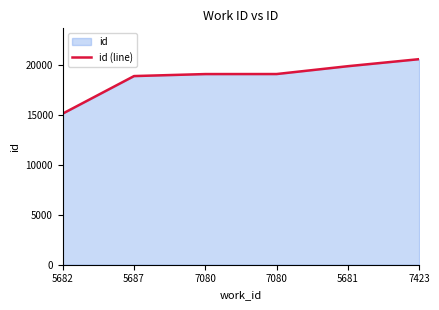

List the labels in order of value, largest first.

7423, 5681, 7080, 7080, 5687, 5682